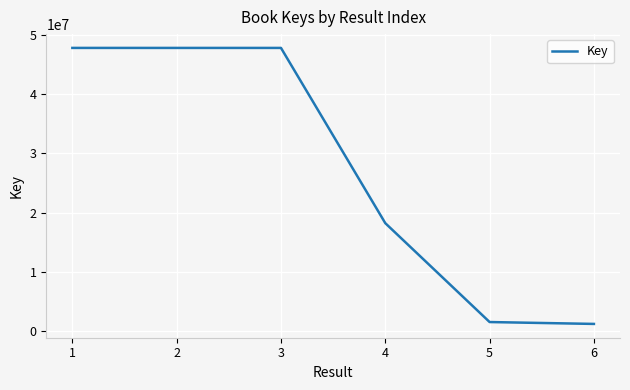

What is the maximum value shown in the chart?

47759820